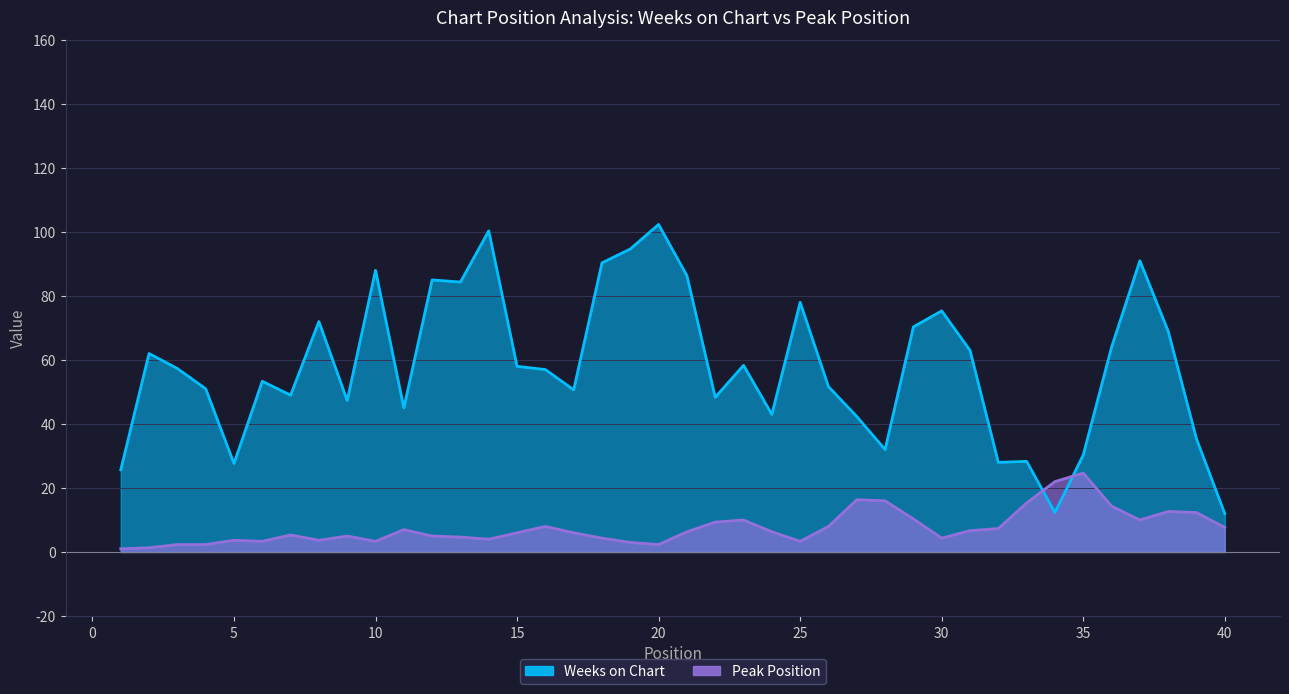

Which series has the largest range (max minus min)?

Weeks on Chart